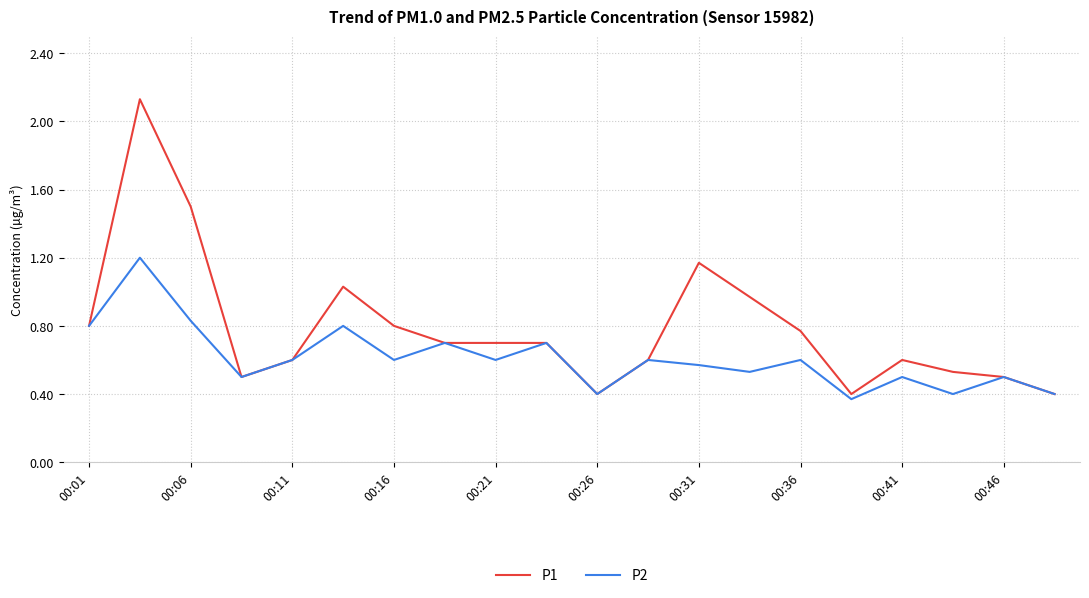

Which series has the widest spread of values?

P1